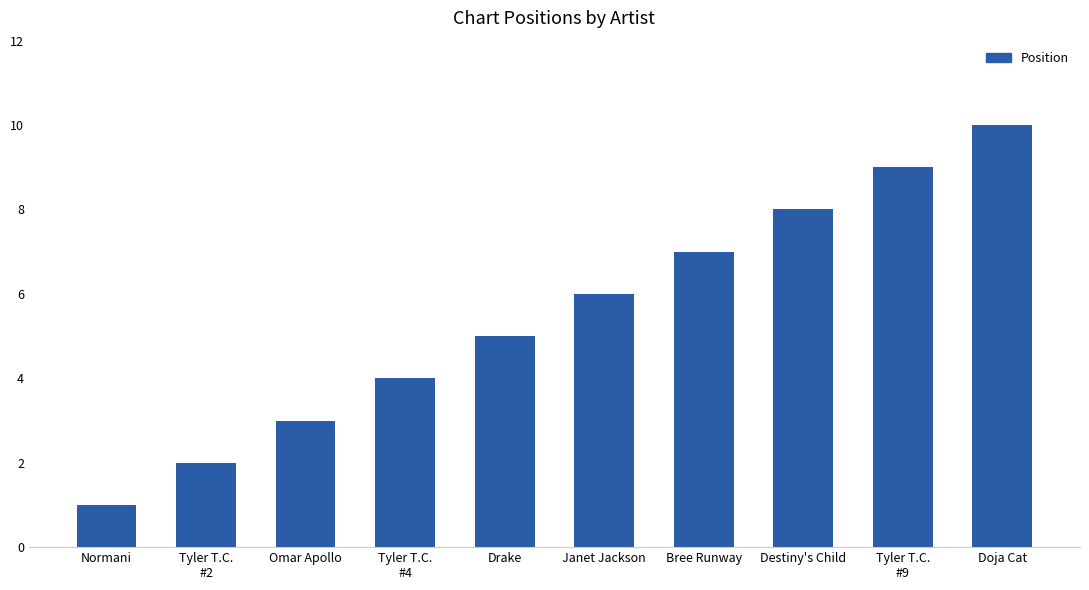

What is the difference between the values at Omar Apollo and Drake?

2